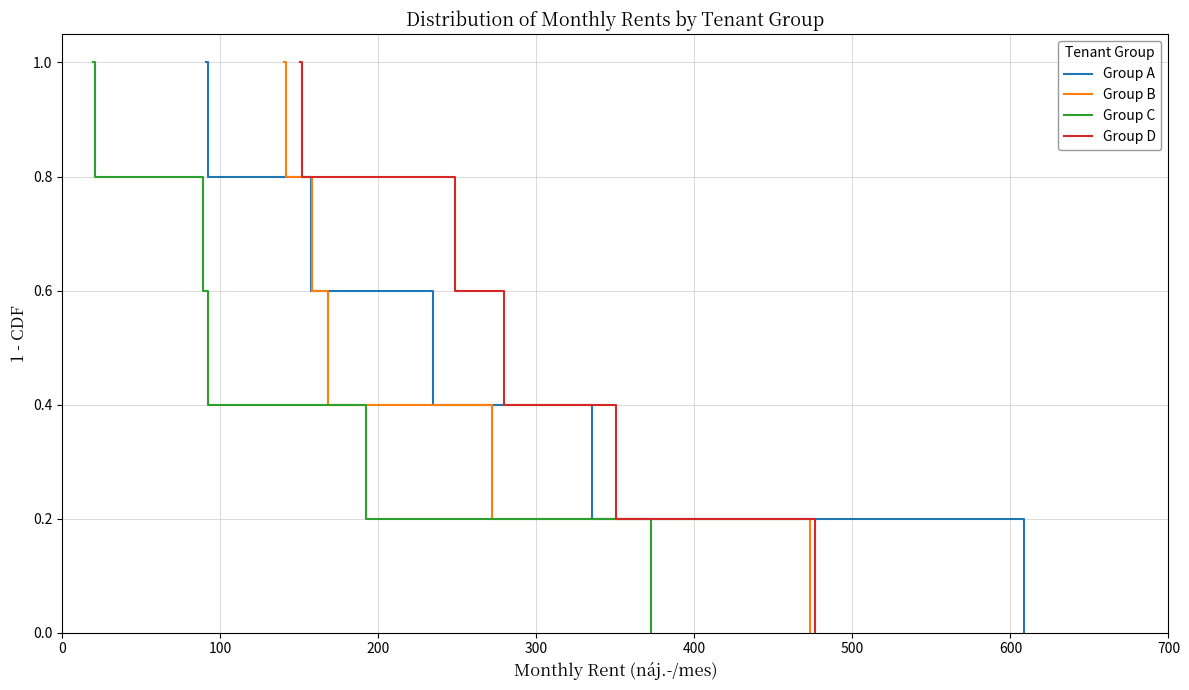

Does the chart display data point markers on the line(s)?

No